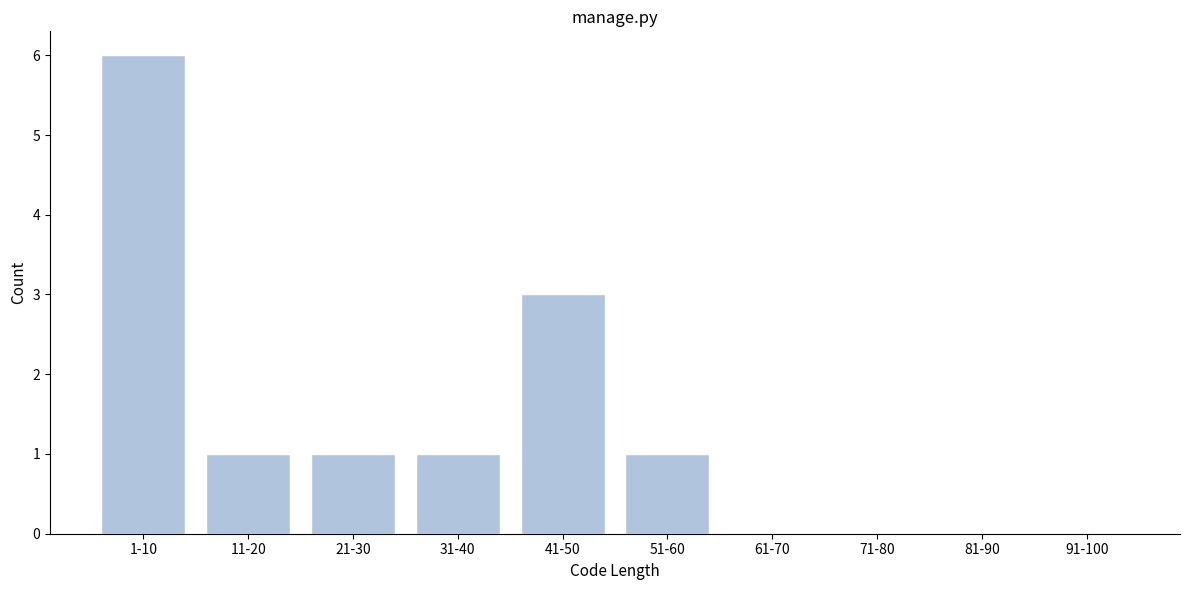

Reading left to right, what are all the values shown in this chart?

1-10=6	11-20=1	21-30=1	31-40=1	41-50=3	51-60=1	61-70=0	71-80=0	81-90=0	91-100=0